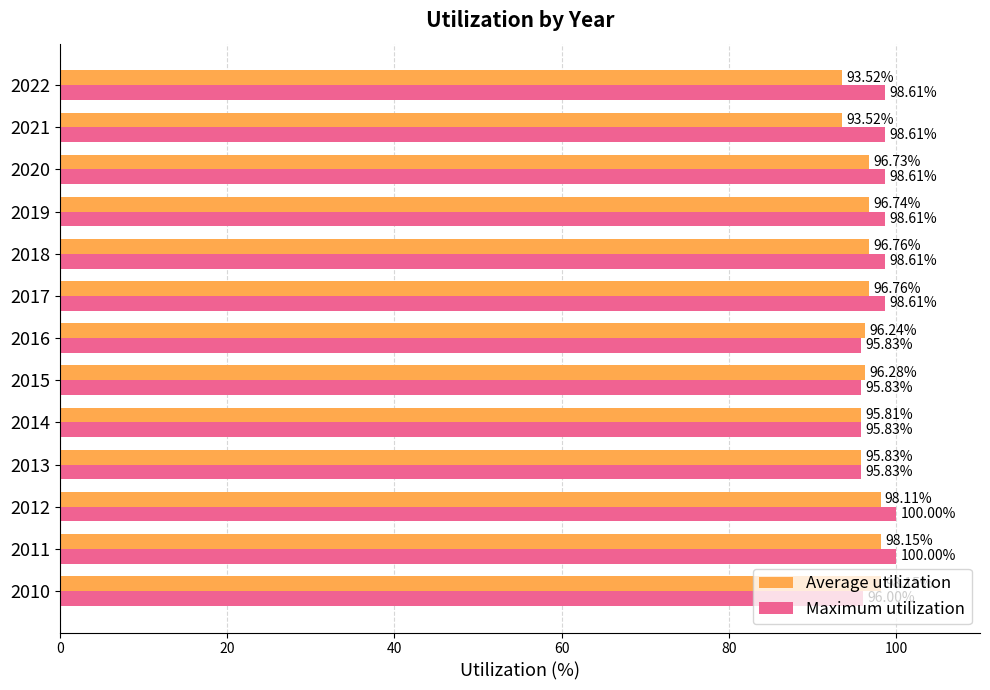

Which series has the largest range (max minus min)?

Average utilization